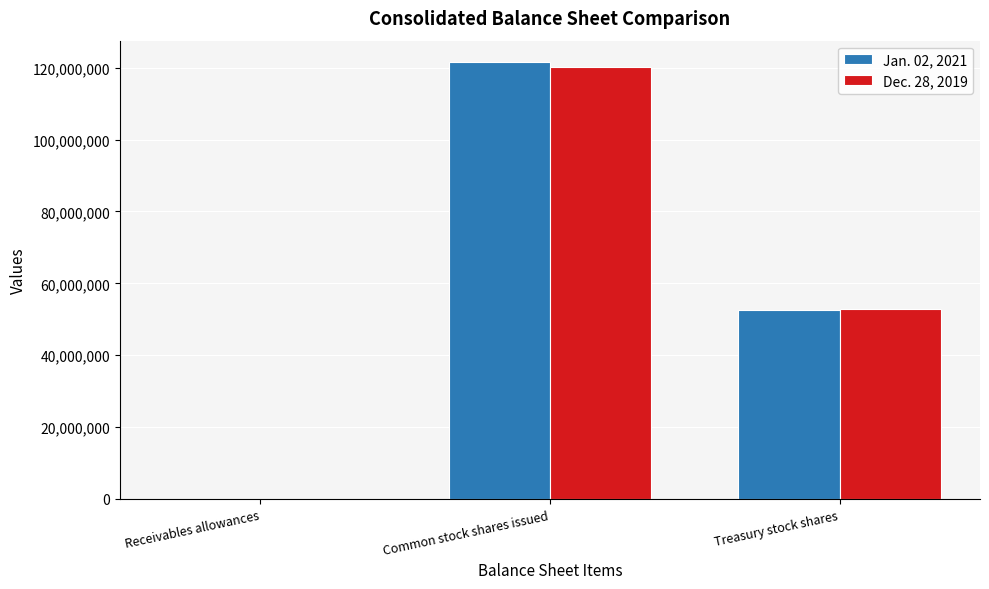

Which series changed the most between Common stock shares issued and Treasury stock shares?

Jan. 02, 2021